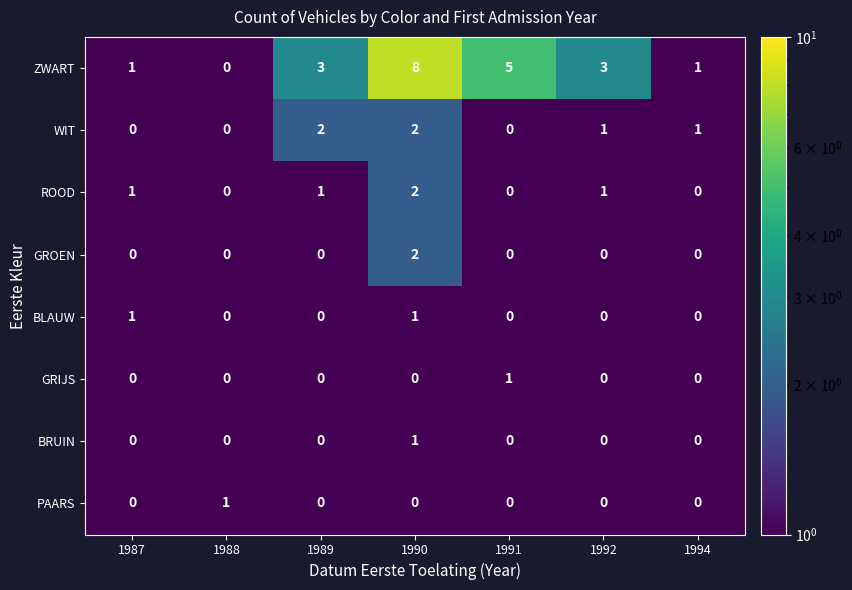

How many data points does each series have?

7